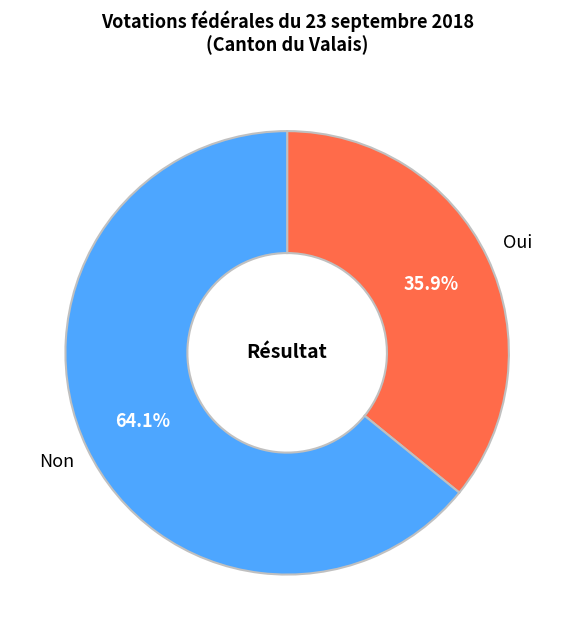

Combined, do Non and Oui account for over 50%?

Yes